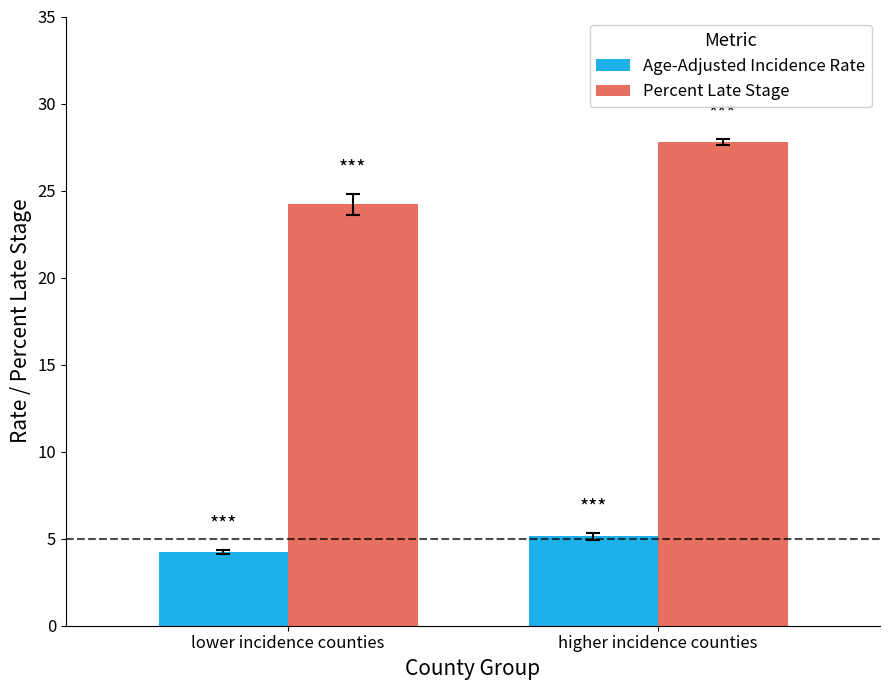

Rank the series at higher incidence counties from lowest to highest value.

Age-Adjusted Incidence Rate, Percent Late Stage